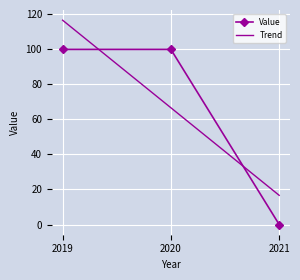

Rank the series at 2019 from highest to lowest value.

Trend, Value